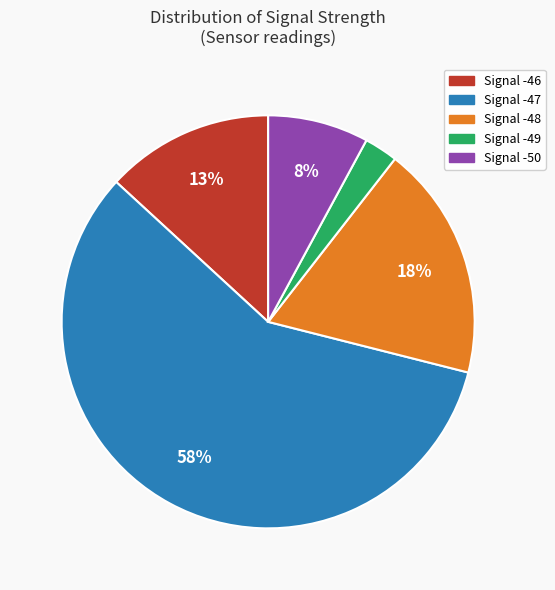

To the nearest percent, what is the average slice percentage?

20%